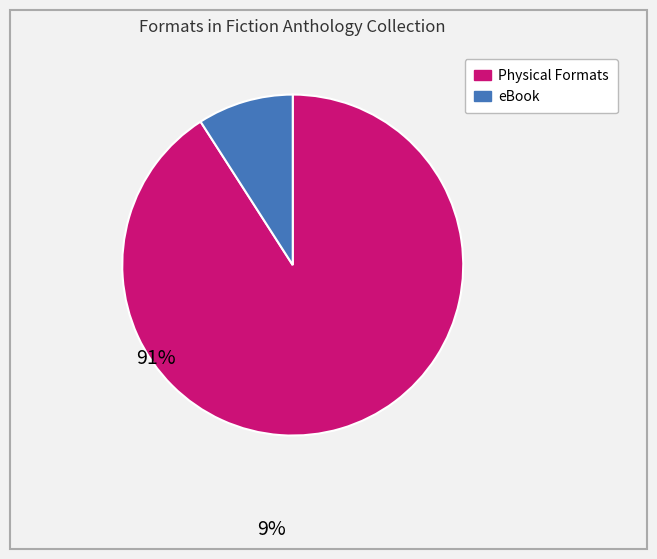

What is the largest slice in the pie chart?

Physical Formats